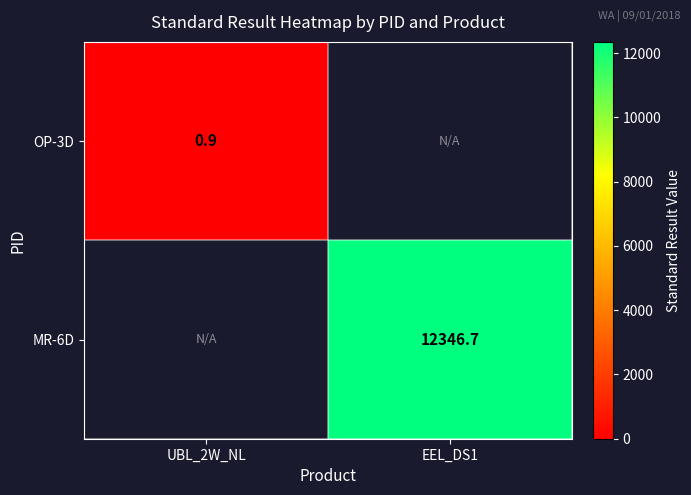

Is it true that OP-3D equals 0.9 at UBL_2W_NL?

True